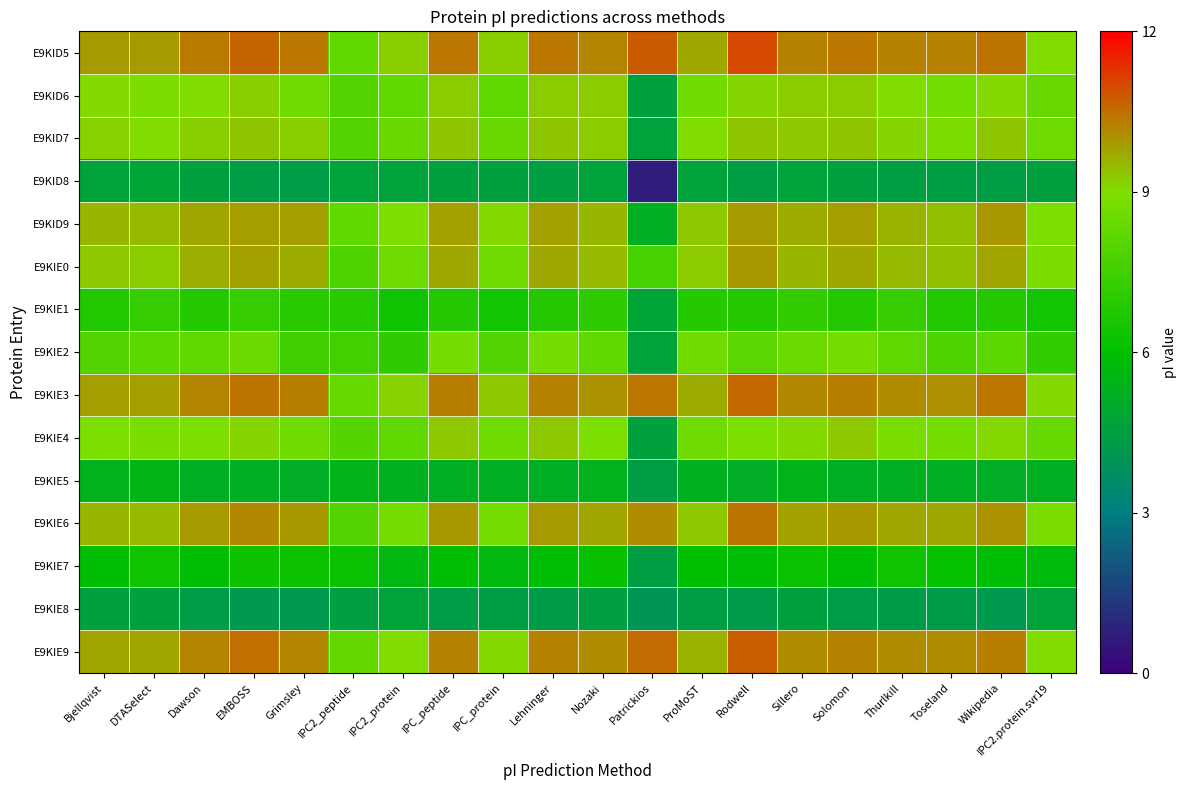

At EMBOSS, list the series in order from largest to smallest.

E9KID5, E9KIE9, E9KIE3, E9KIE6, E9KID9, E9KIE0, E9KID7, E9KID6, E9KIE4, E9KIE2, E9KIE1, E9KIE7, E9KIE5, E9KID8, E9KIE8